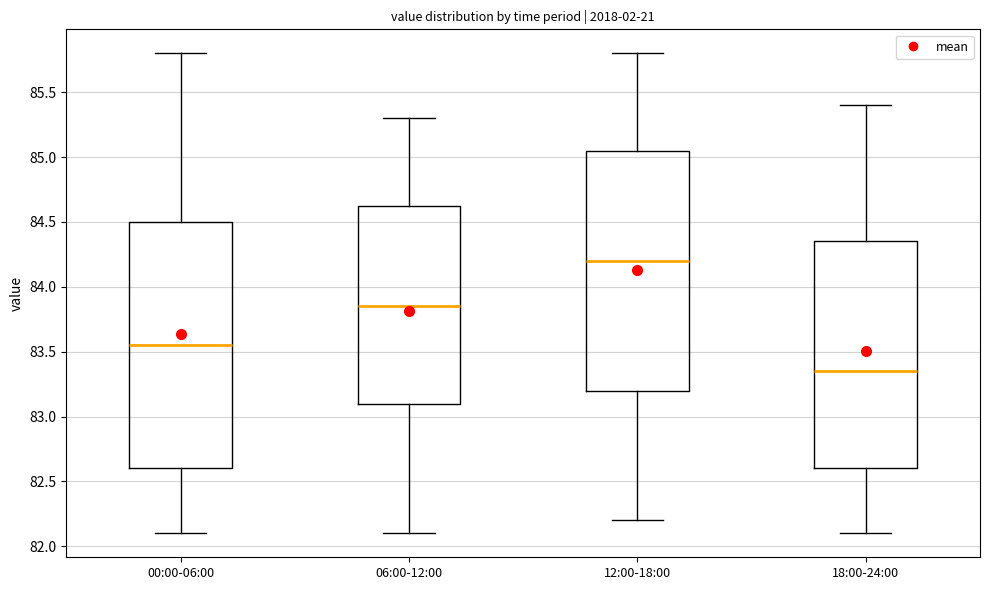

Reading left to right, read every box against the y-axis: the position of its median line, the range the box covers, and the ends of its whiskers. The values are not printed on the chart, so give them approximately, as read against the axis.

00:00-06:00: median 83.55, box 82.60 to 84.50, whiskers 82.10 to 85.80
06:00-12:00: median 83.85, box 83.10 to 84.65, whiskers 82.10 to 85.30
12:00-18:00: median 84.20, box 83.20 to 85.05, whiskers 82.20 to 85.80
18:00-24:00: median 83.35, box 82.60 to 84.35, whiskers 82.10 to 85.40